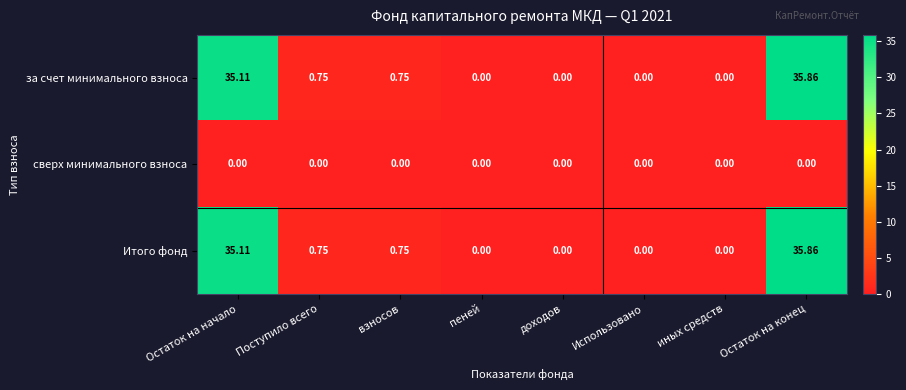

At which category is the sum across all series the highest?

Остаток на конец